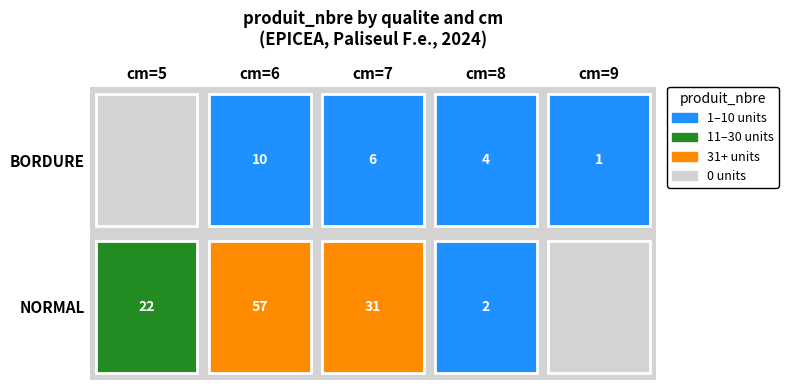

What is the sum of the NORMAL values at 9 and 6?

57